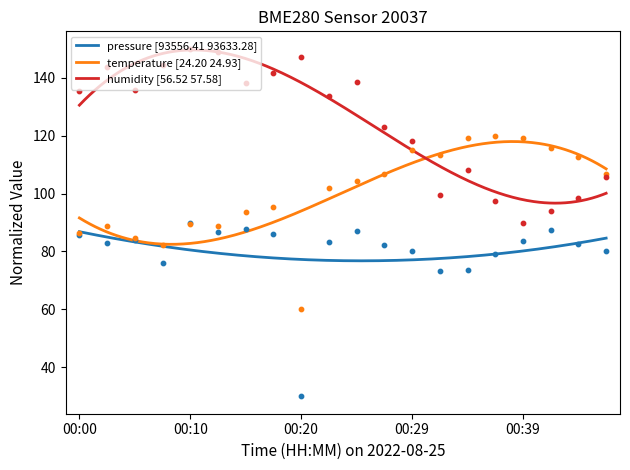

Is the value of humidity at 00:27 greater than the value of temperature at 00:15?

Yes